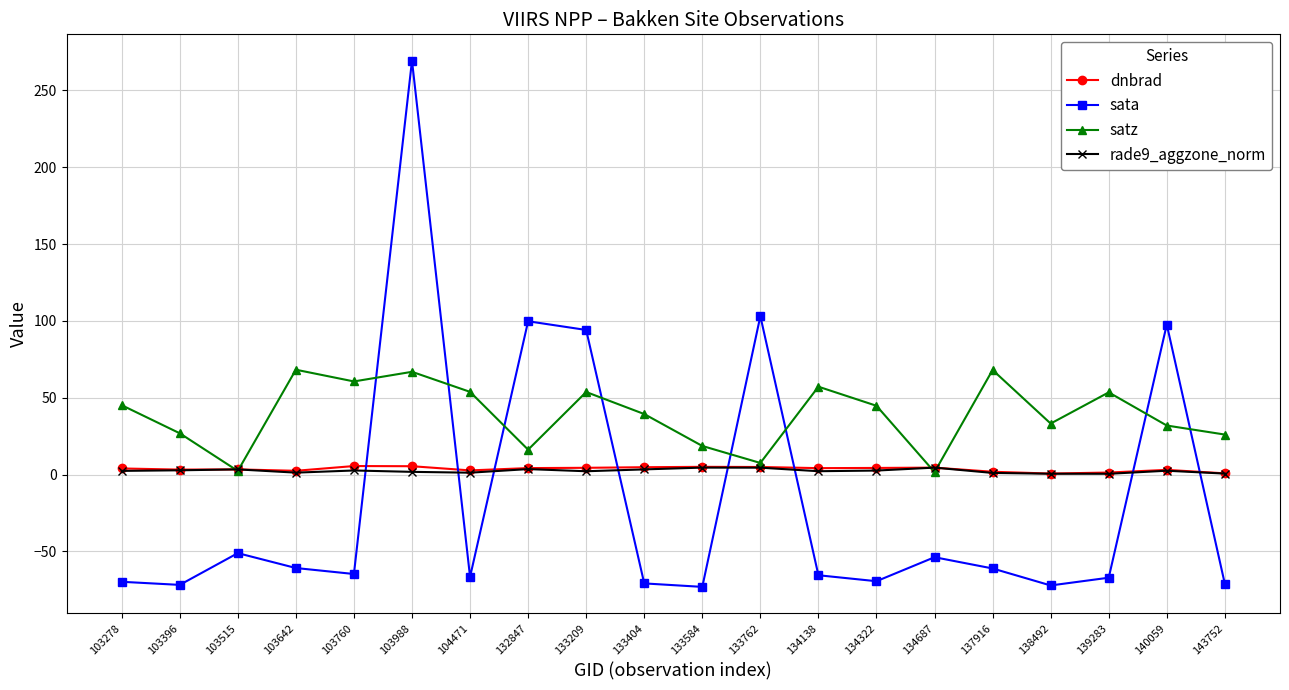

Is it true that satz equals 68.2 at 103642?

True